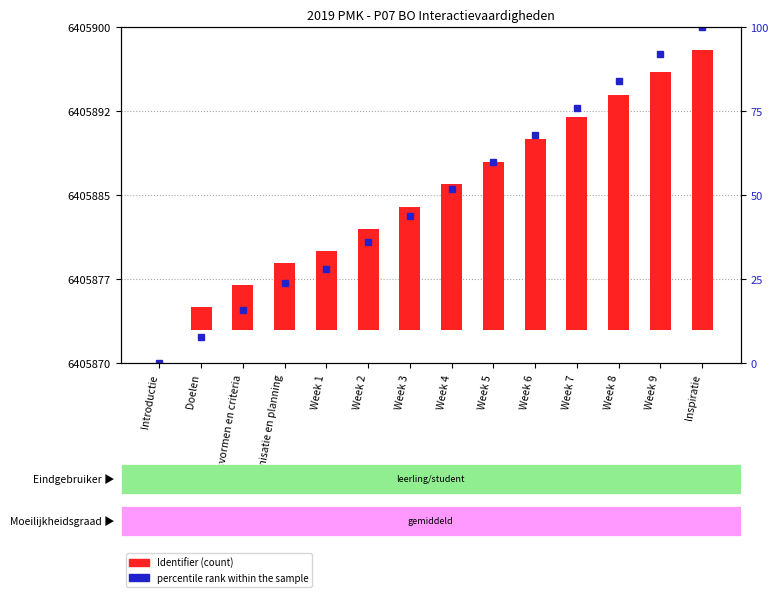

Which series changed the most between Doelen and Week 8?

percentile rank within the sample